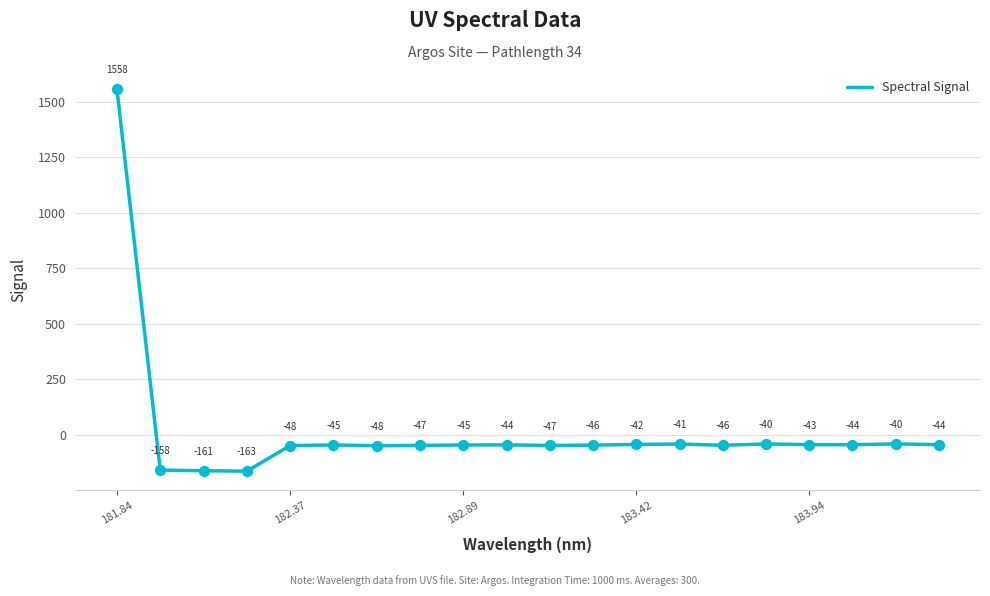

What is the smallest value displayed?

-162.8